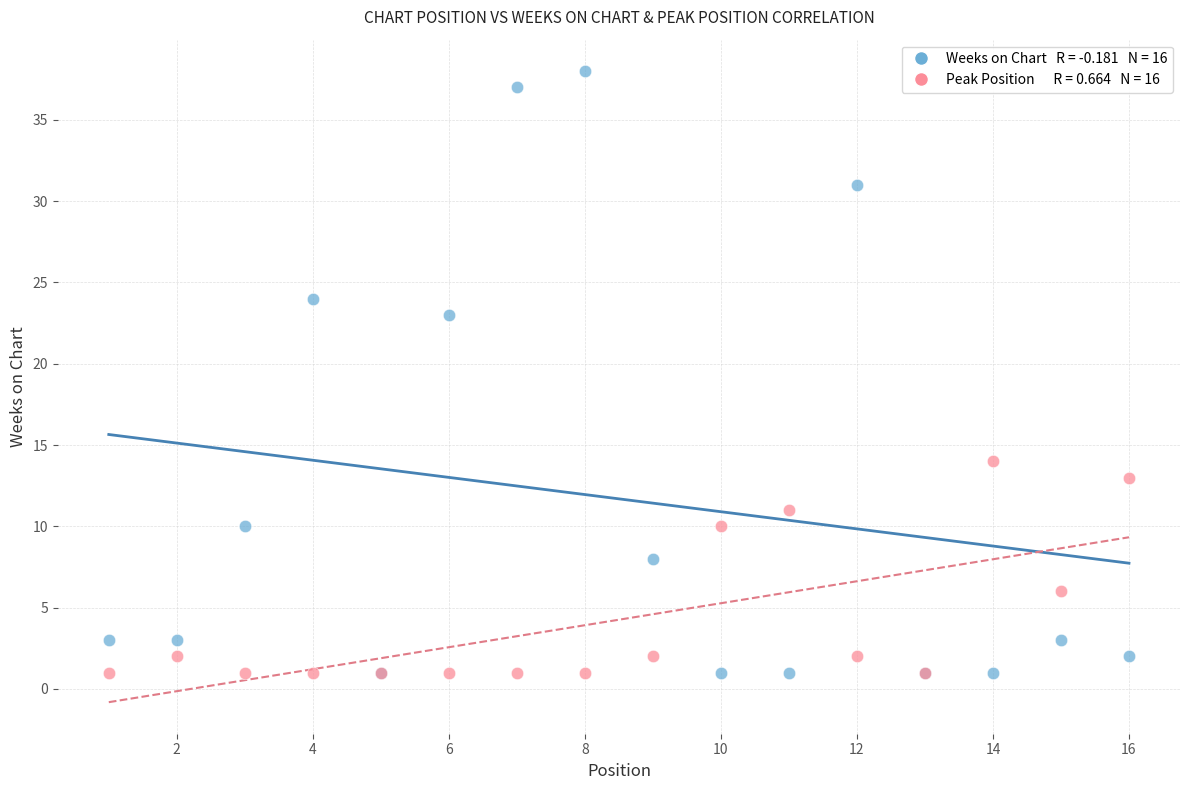

Across all series, what Y value is closest to 19?

23